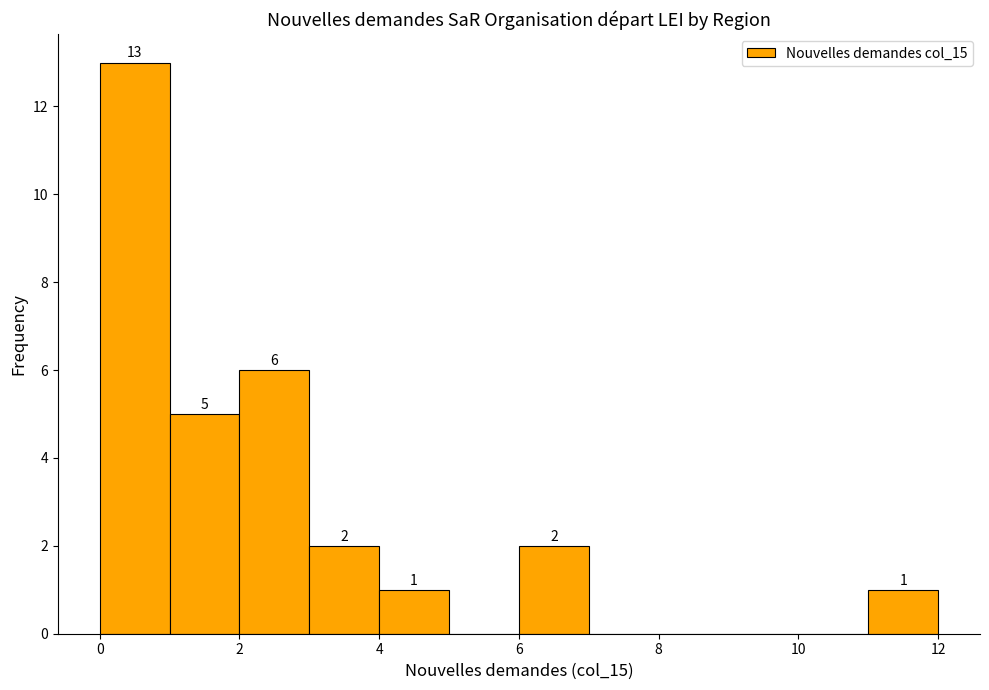

Which range on the x-axis has the tallest bar?

0 to 1